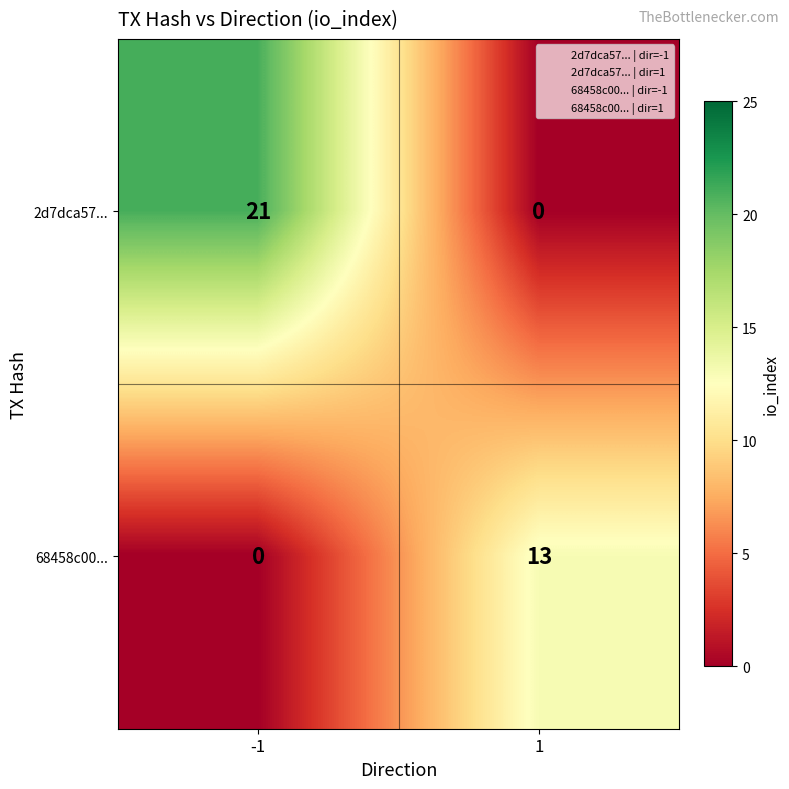

At -1, list the series in order from smallest to largest.

68458c00..., 2d7dca57...